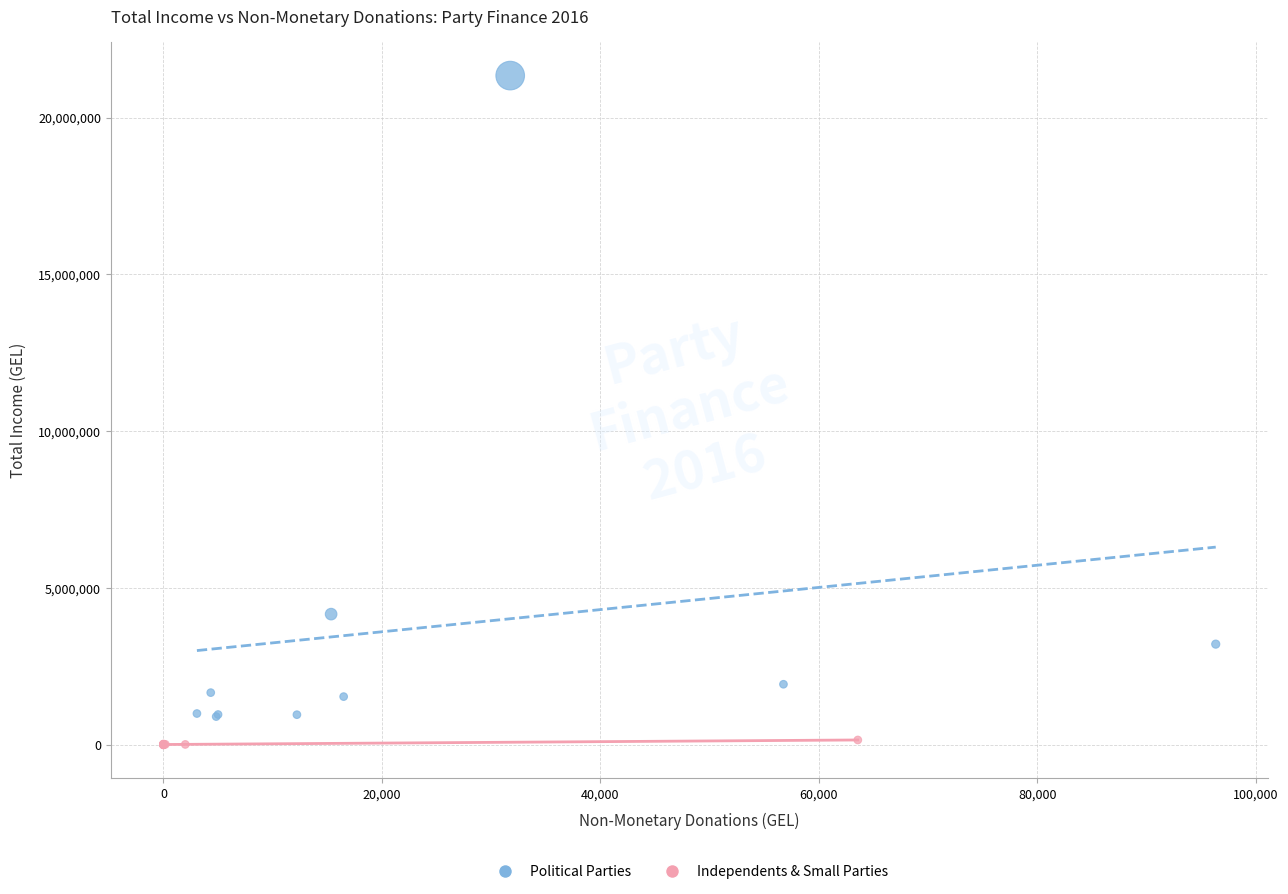

Which series contains the highest Y value?

Political Parties